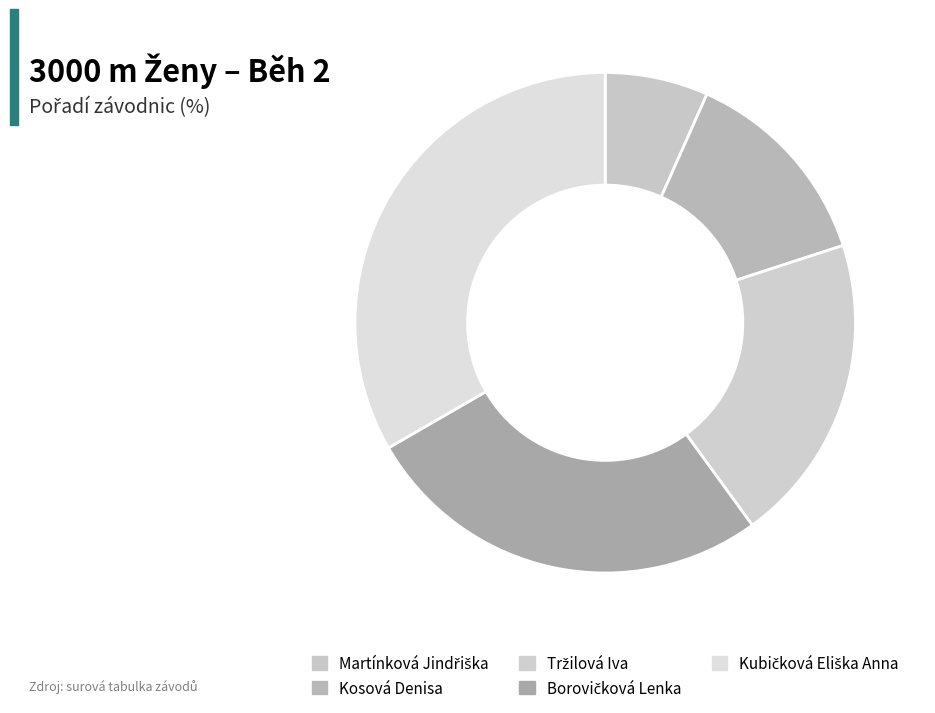

To the nearest percent, what is the average slice percentage?

20%